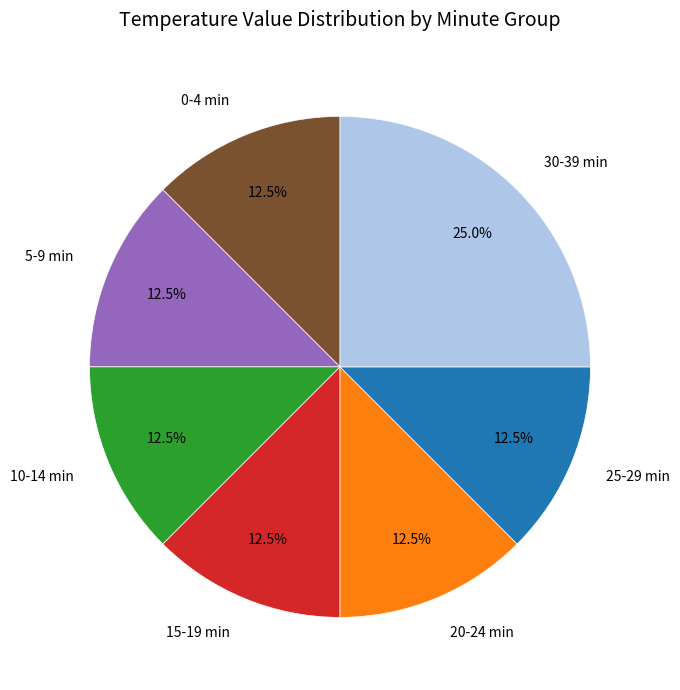

Which slice is the largest?

30-39 min